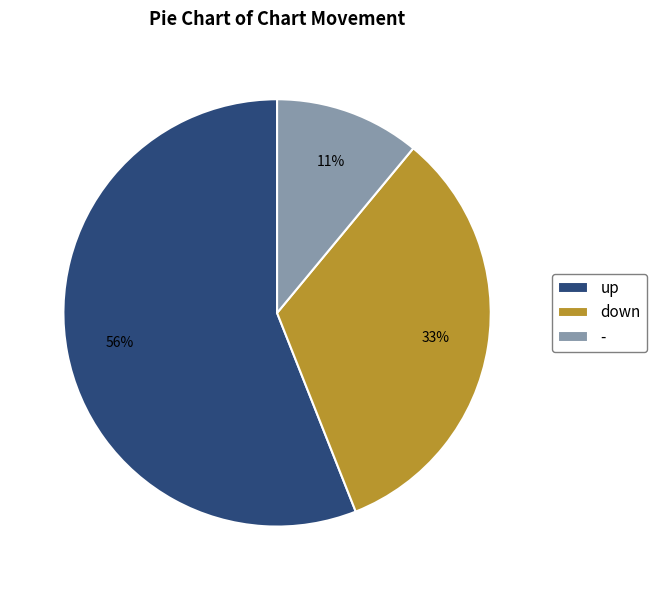

Do - and down together represent more than half of the pie?

No